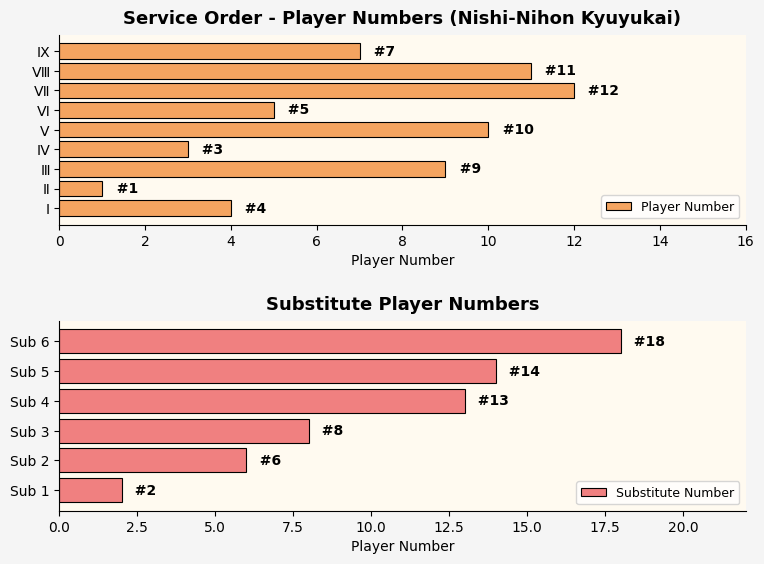

Rank the categories by value from highest to lowest.

Ⅶ, Ⅷ, Ⅴ, Ⅲ, Ⅸ, Ⅵ, Ⅰ, Ⅳ, Ⅱ